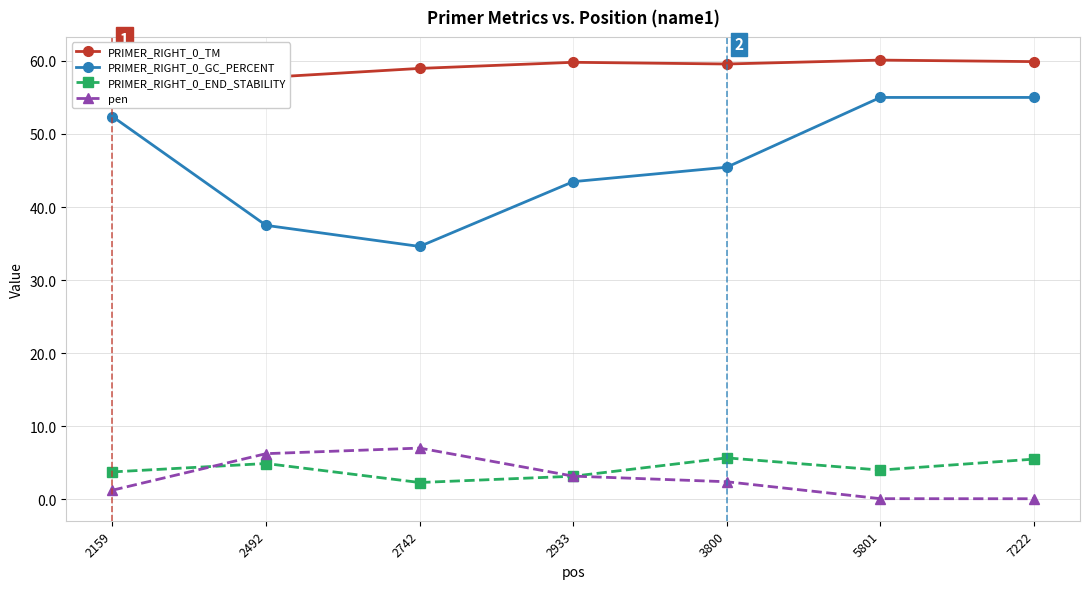

At which label is pen closest to 3?

2933